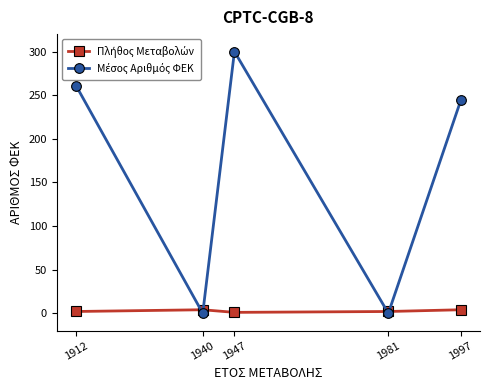

What is the maximum value shown in the chart?

300